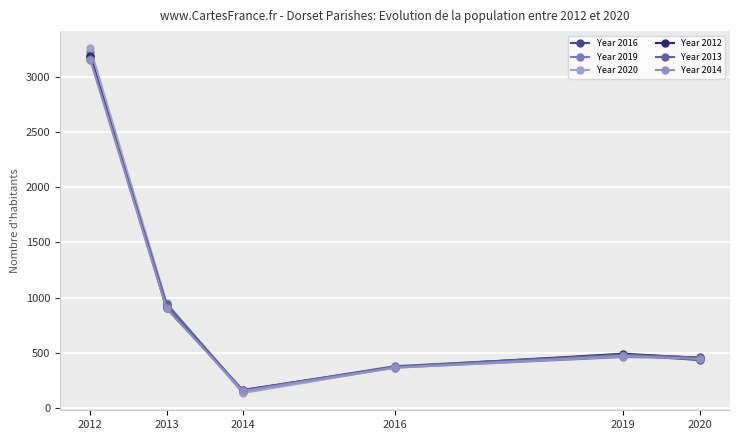

What are all the series names shown in the legend?

Year 2016, Year 2019, Year 2020, Year 2012, Year 2013, Year 2014